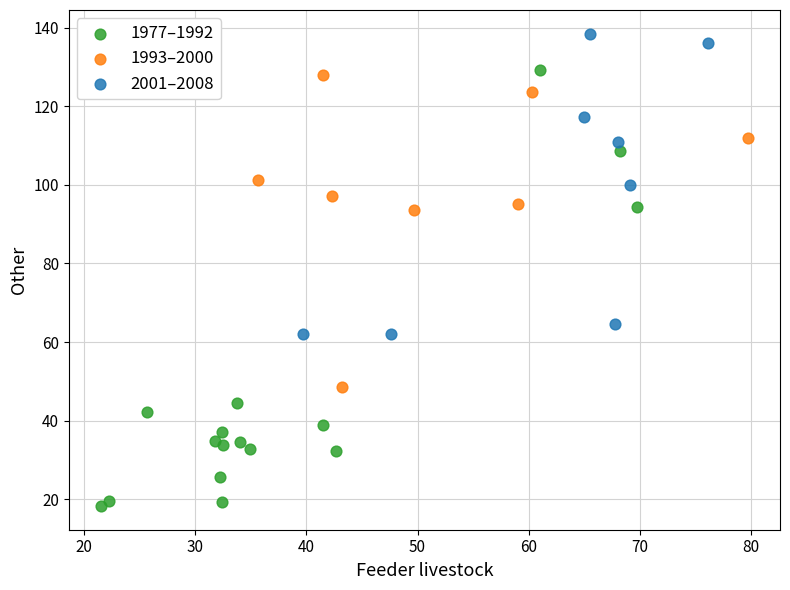

Which series reaches the minimum Y coordinate?

1977–1992